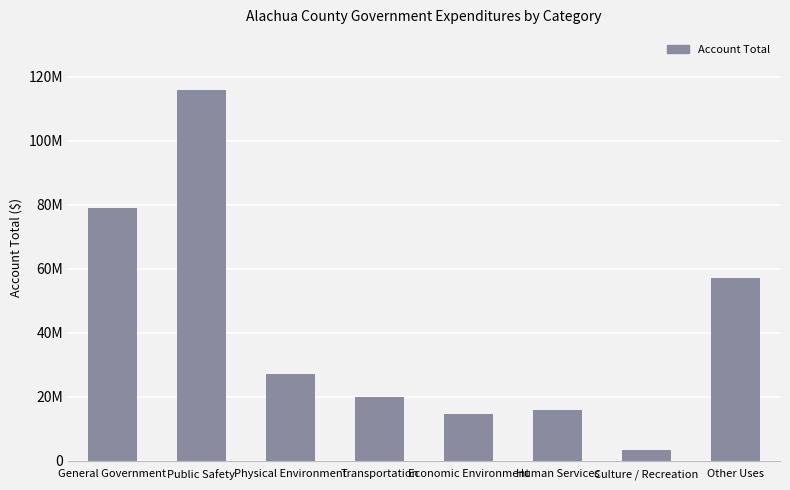

What is the minimum value shown in the chart?

3437814